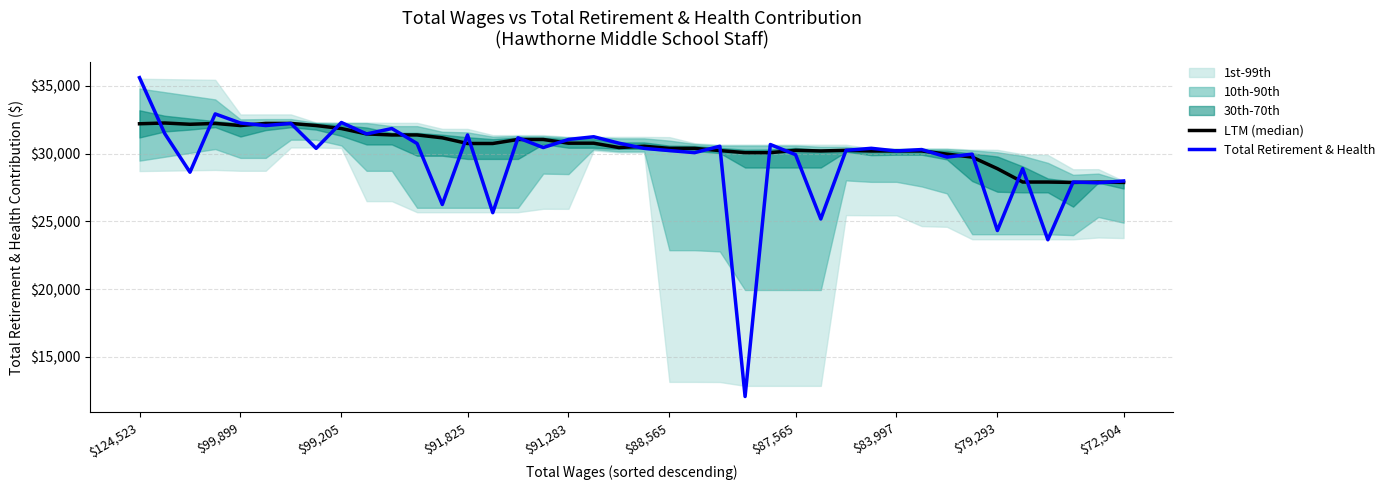

What is the sum of the LTM (median) values at $99,205 and 18?

62923.0